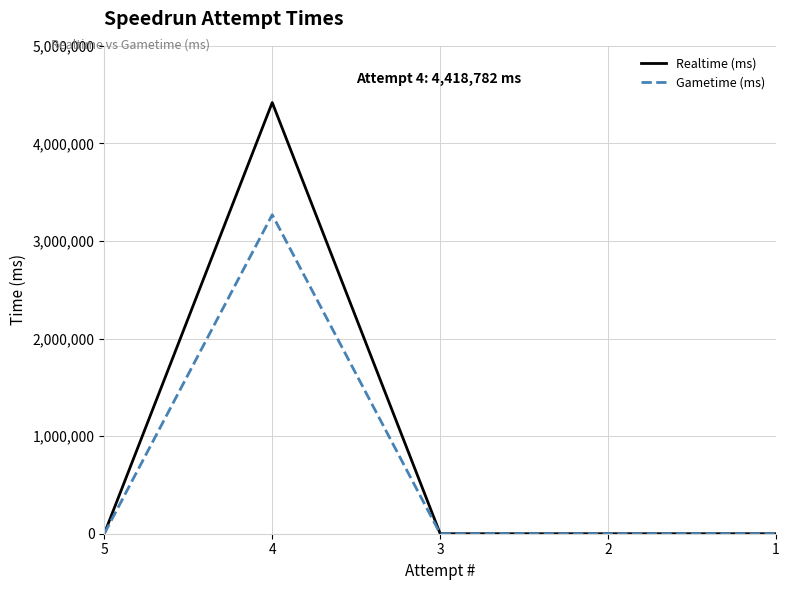

At which label is Realtime (ms) closest to 2209391?

5